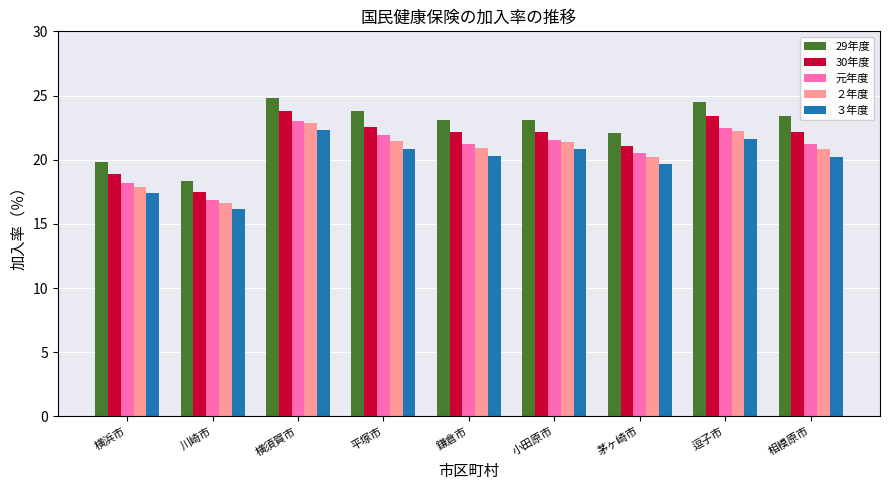

Are the bars horizontal?

No